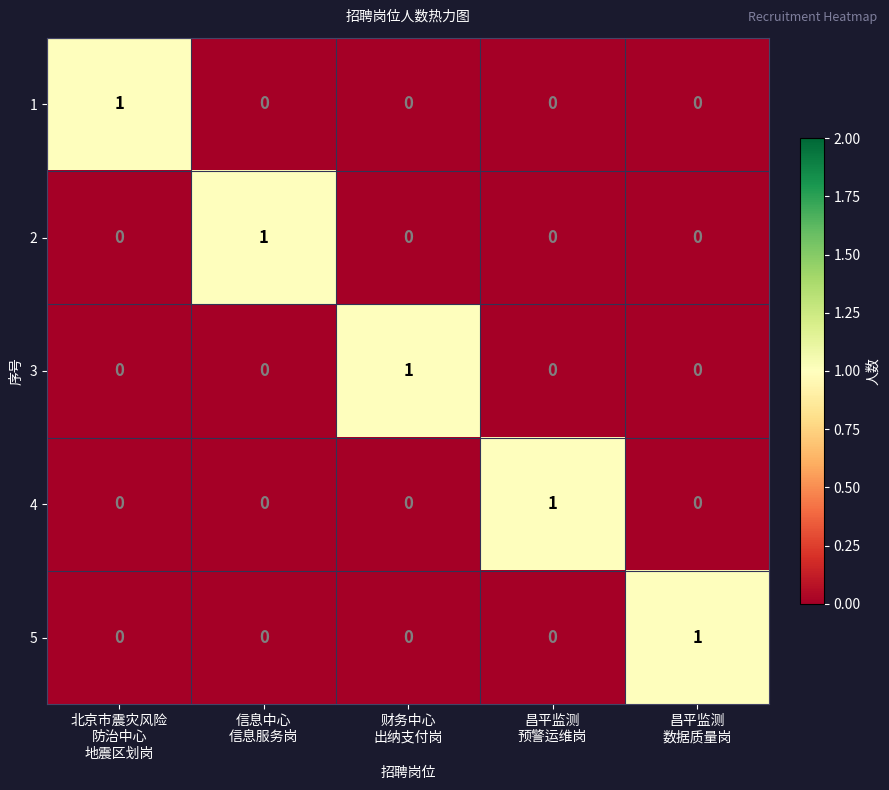

Count the 1 values in the range 0 to 1.

5